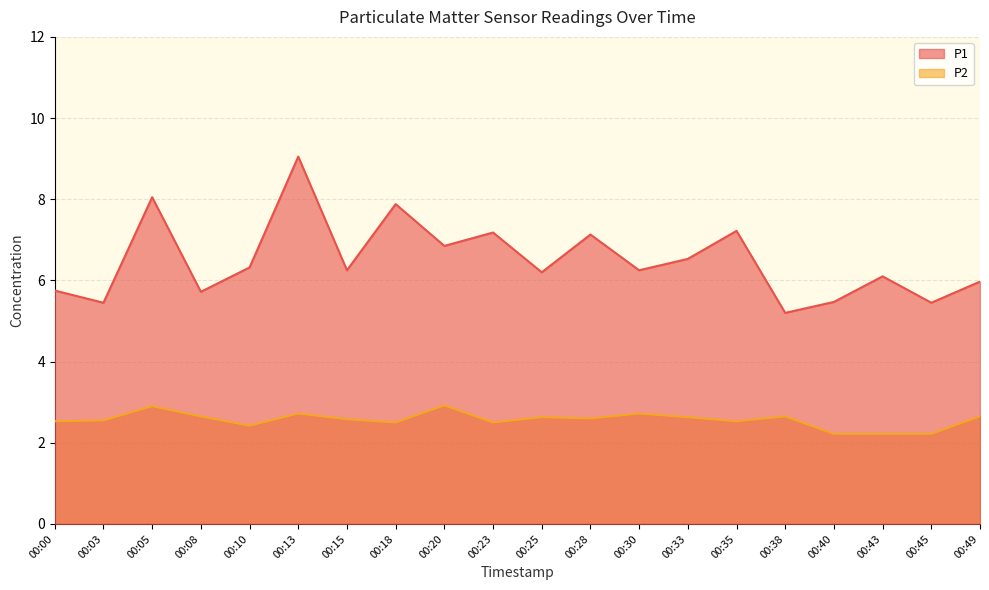

The P2 series shows 4.0 at 00:33. True or false?

False